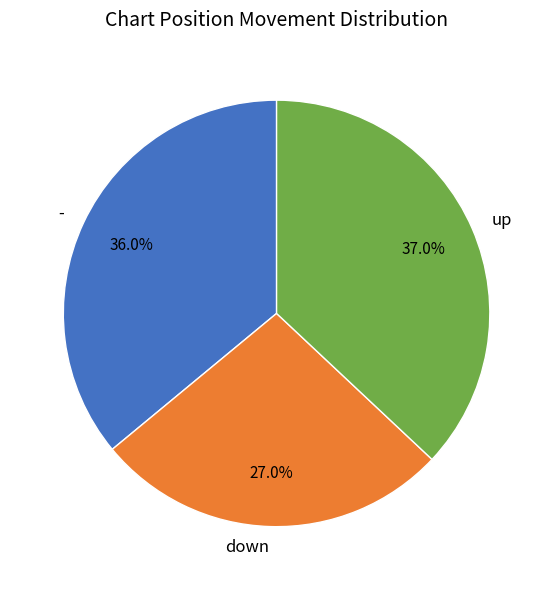

What is the ratio of the value at up to the value at -?

1.0